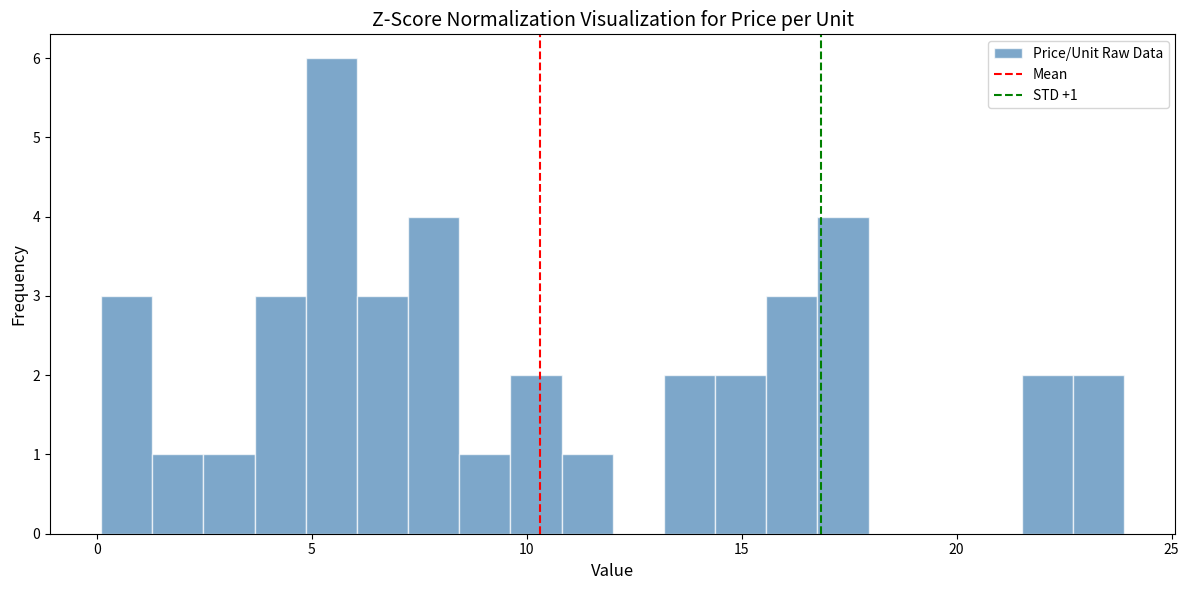

Read against the x-axis, roughly where is the centre of the tallest bar?

5.5